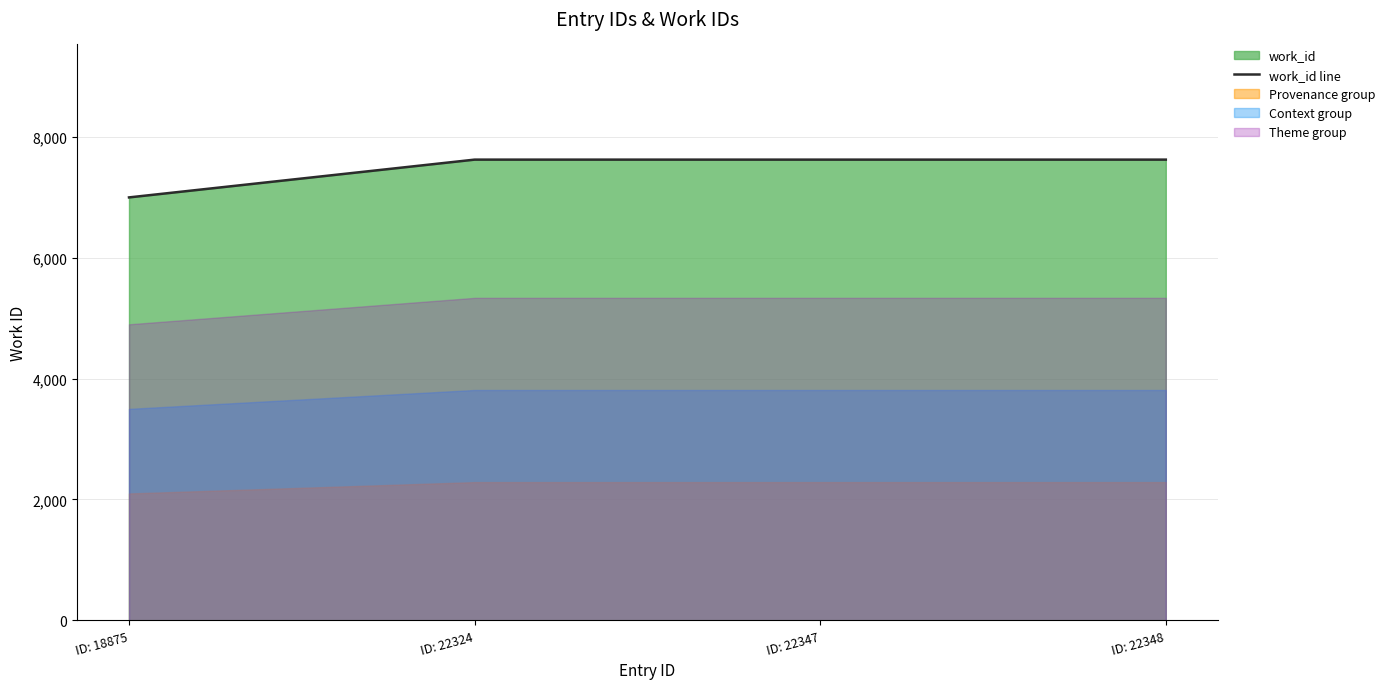

Between ID: 22348 and ID: 22324, which is larger?

ID: 22348